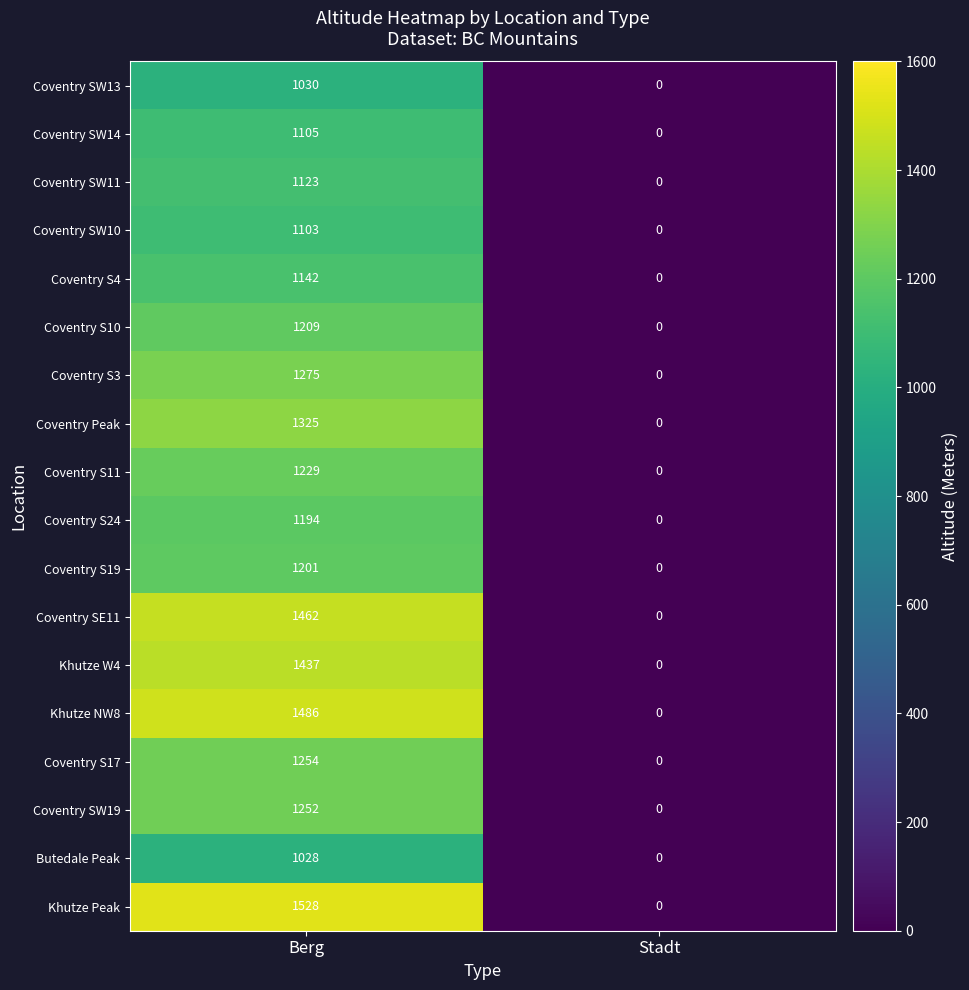

Which series has the largest range (max minus min)?

Khutze Peak